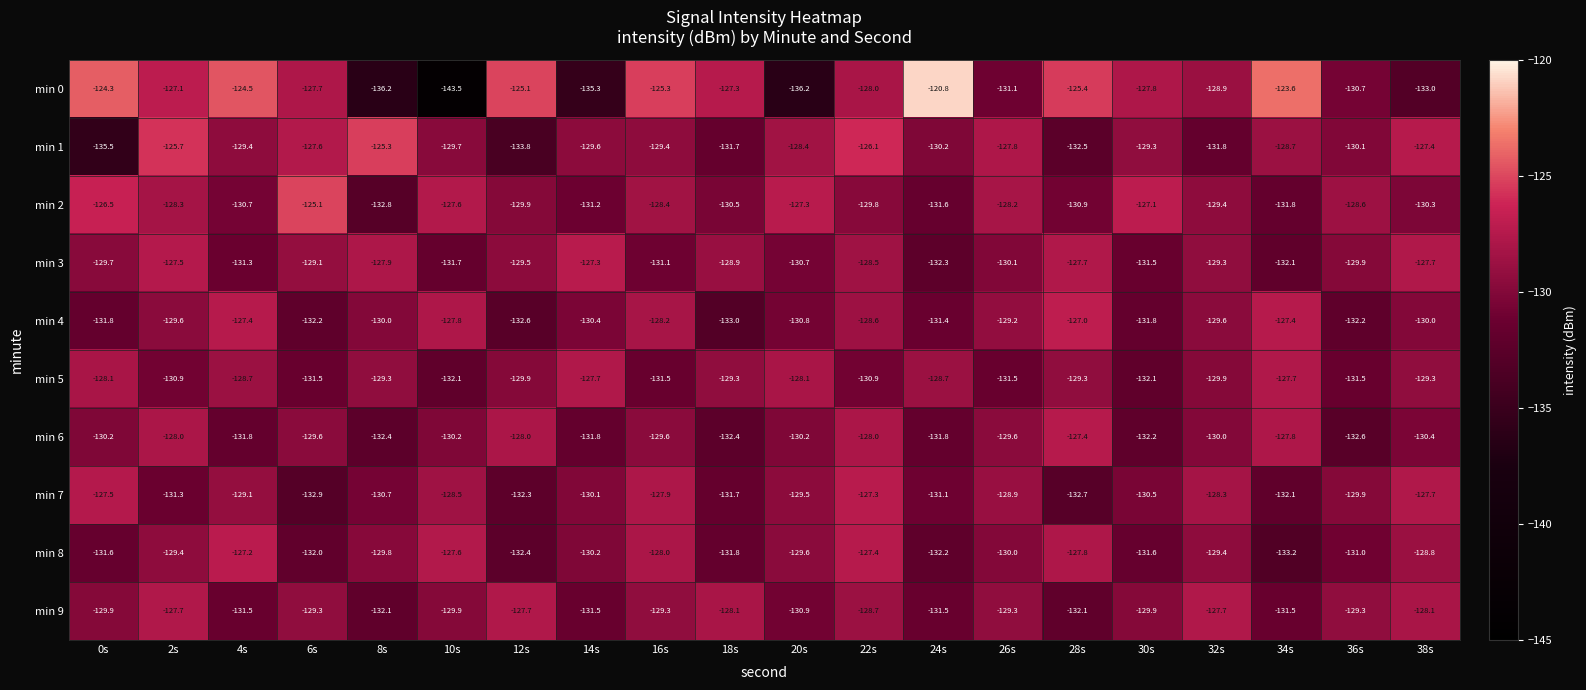

The min 9 series shows -74.0 at 36s. True or false?

False